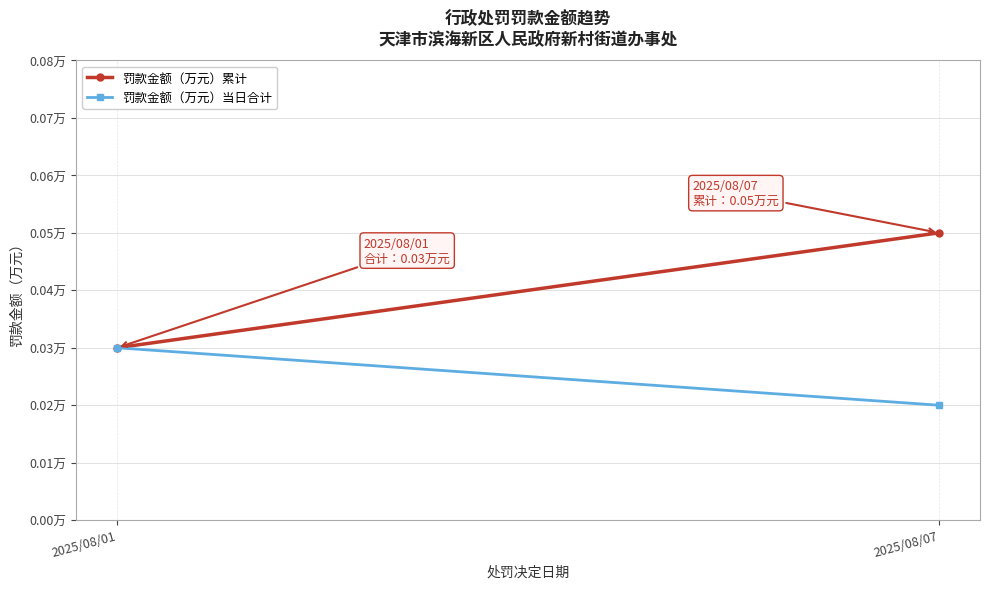

How many distinct data groups are displayed?

2